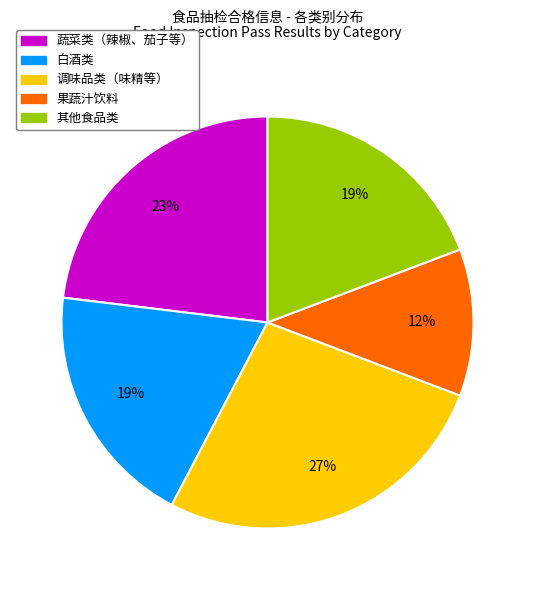

Is there a majority slice in this chart?

No